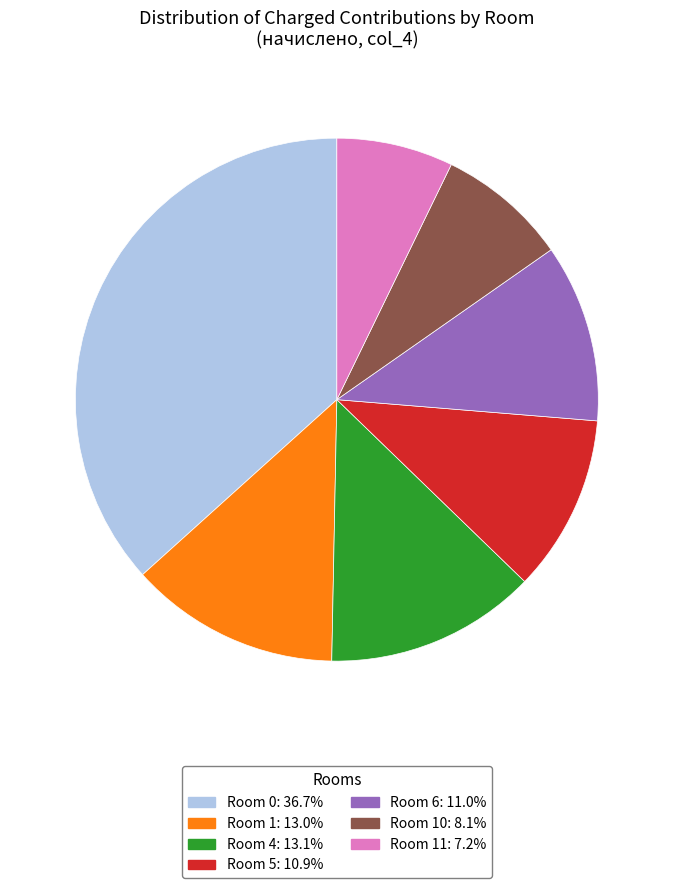

Is there a majority slice in this chart?

No